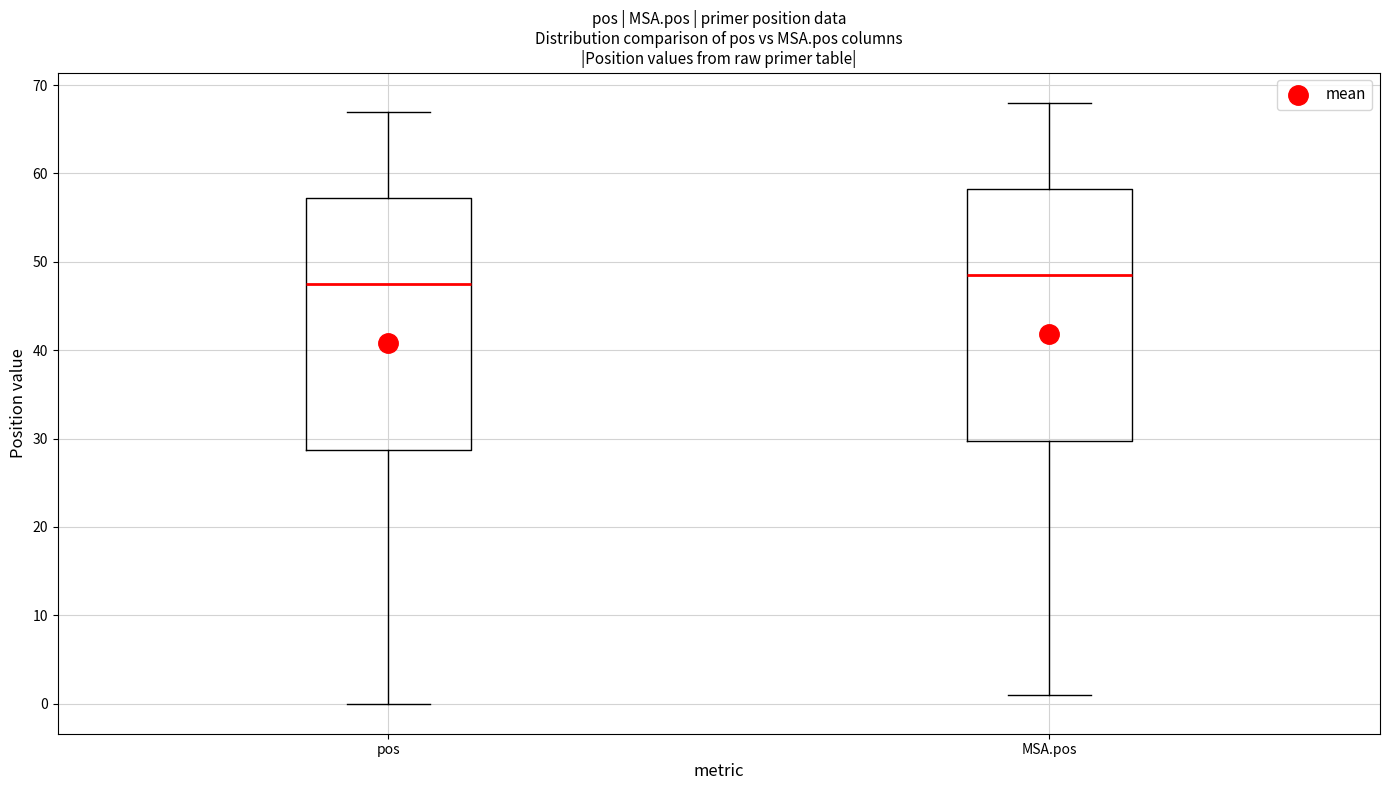

Reading left to right, read every box against the y-axis: the position of its median line, the range the box covers, and the ends of its whiskers. The values are not printed on the chart, so give them approximately, as read against the axis.

pos: median 48, box 29 to 57, whiskers 0 to 67
MSA.pos: median 49, box 30 to 58, whiskers 1 to 68